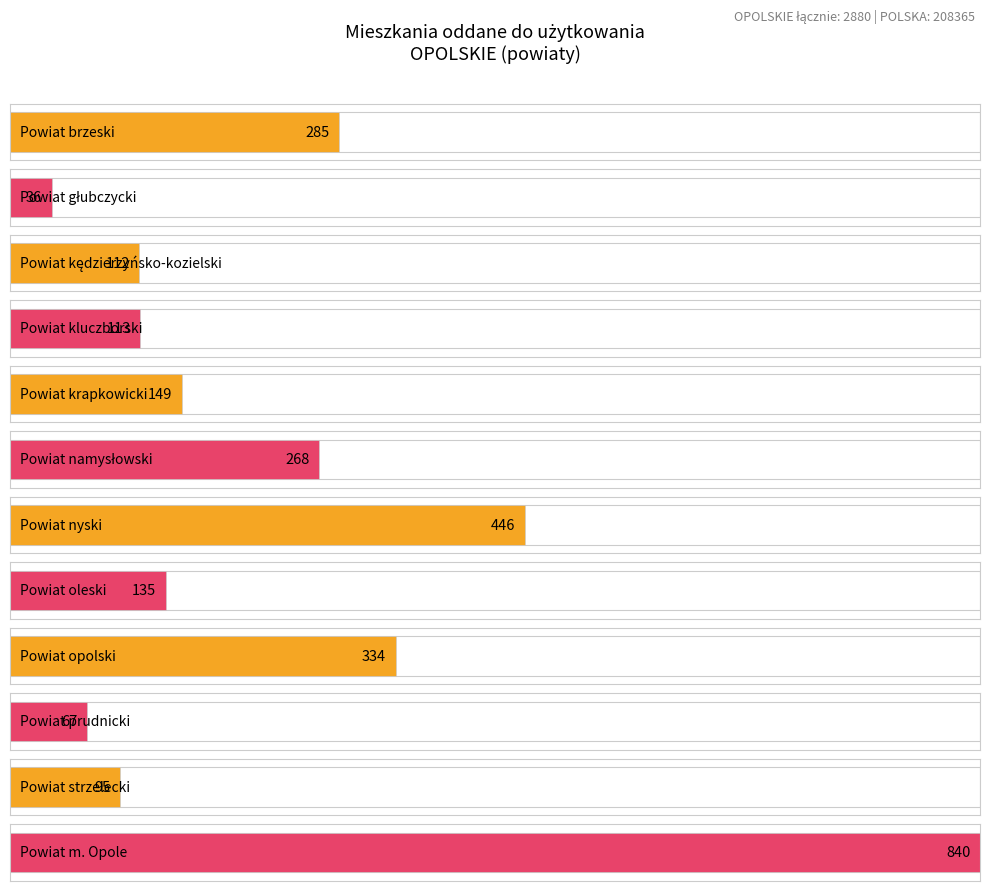

Rank the categories by value from lowest to highest.

Powiat głubczycki, Powiat prudnicki, Powiat strzelecki, Powiat kędzierzyńsko-kozielski, Powiat kluczborski, Powiat oleski, Powiat krapkowicki, Powiat namysłowski, Powiat brzeski, Powiat opolski, Powiat nyski, Powiat m. Opole